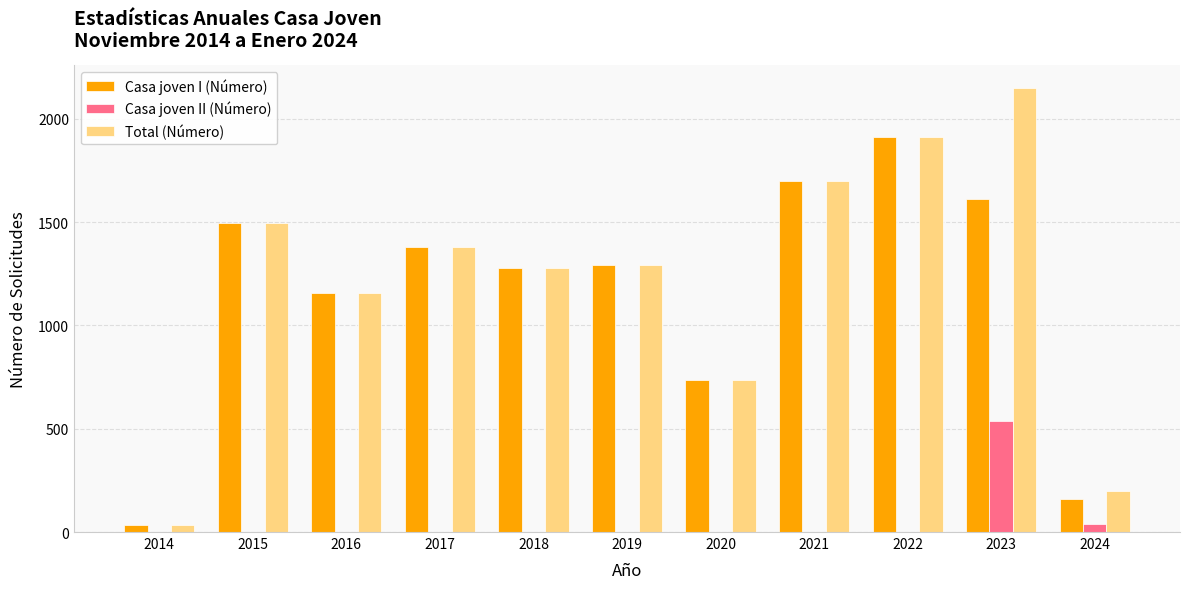

What is the sum of the Total (Número) values at 2022 and 2016?

3065